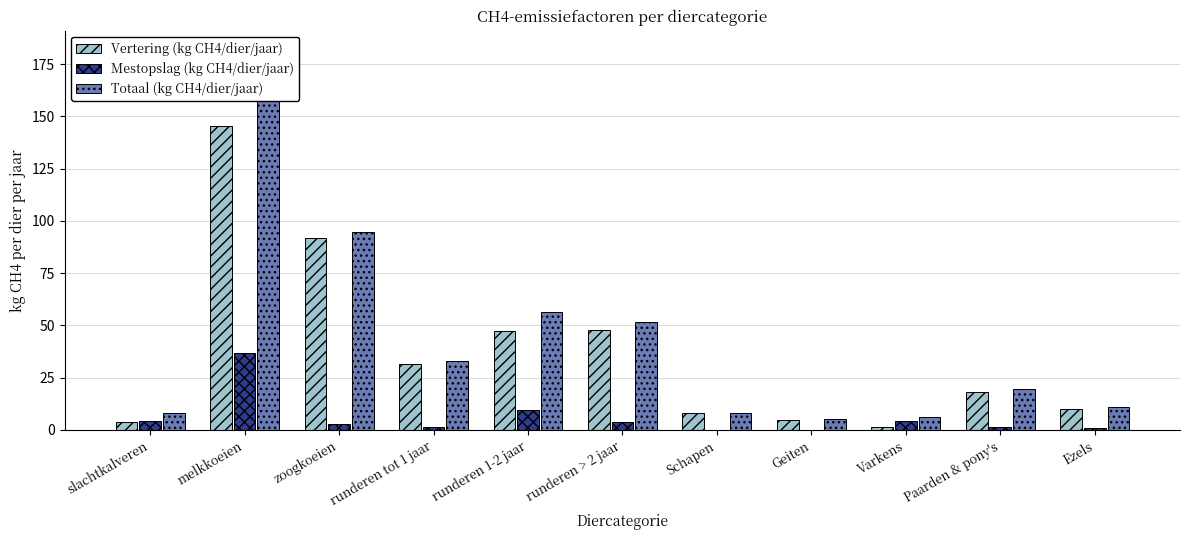

What is the average value of the Vertering (kg CH4/dier/jaar) series?

37.3